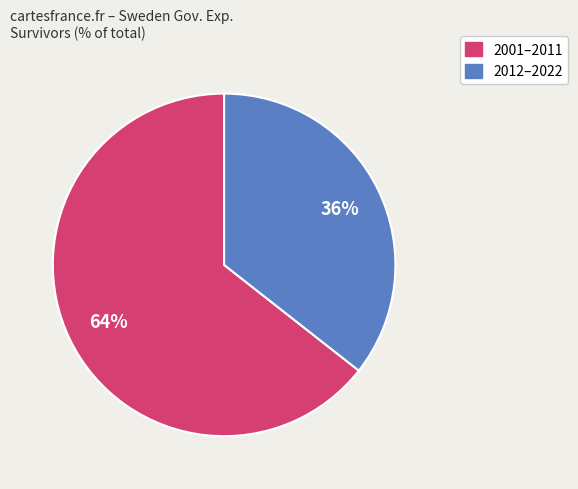

Count the number of slices in the pie.

2